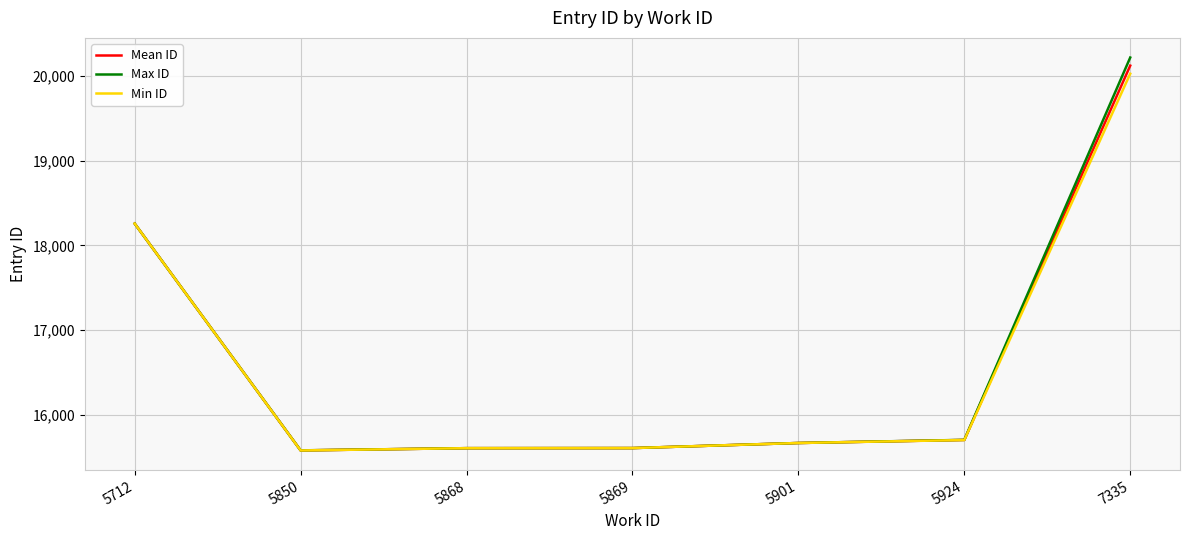

What is the difference between the highest and lowest values at 5850?

1.0